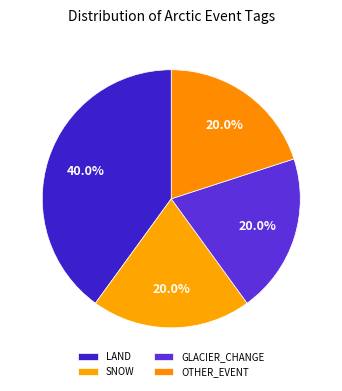

Is there a majority slice in this chart?

No